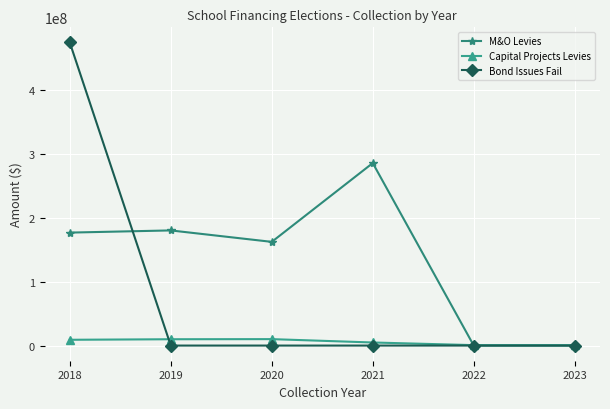

What is the maximum value shown in the chart?

474293039